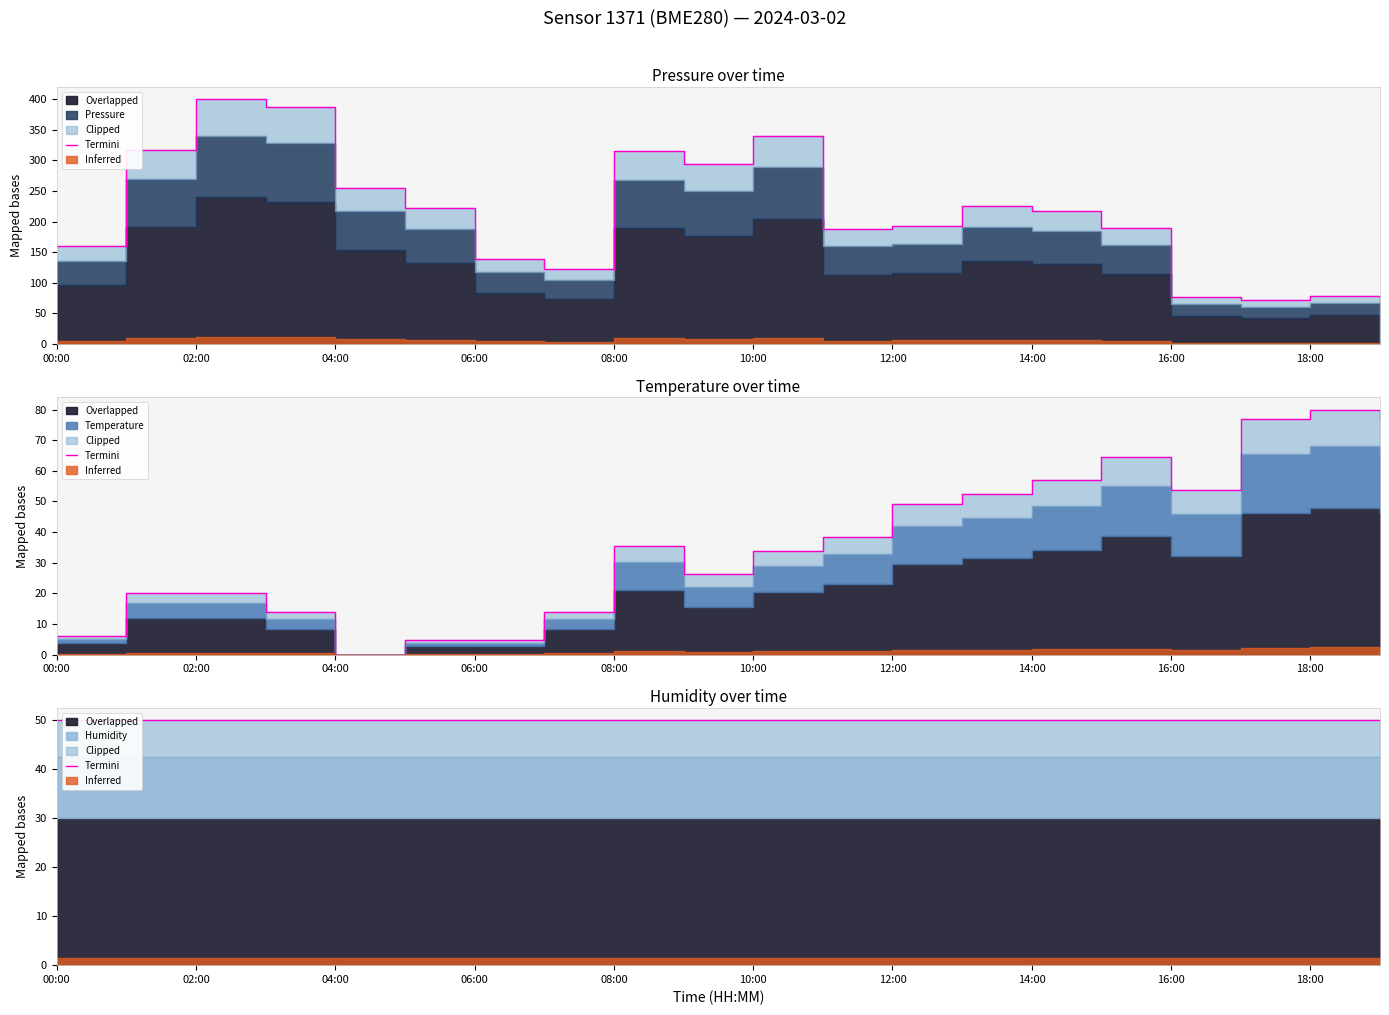

Which series has the widest spread of values?

pressure